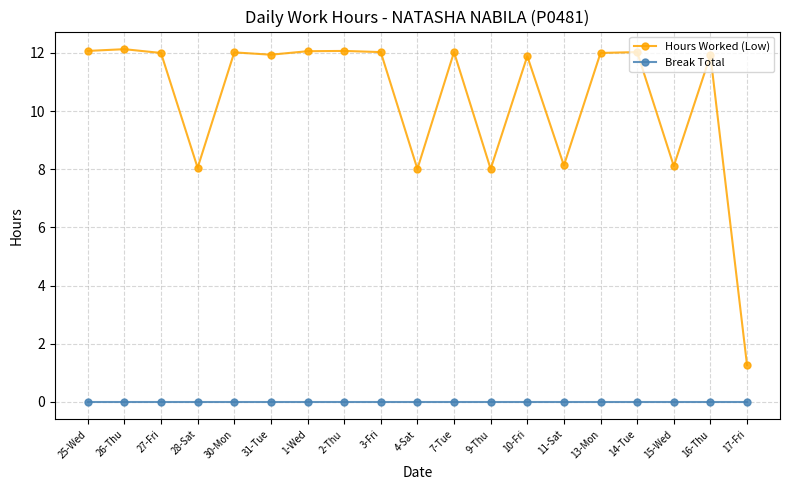

True or false: Hours Worked (Low) and Break Total cross at least once.

False